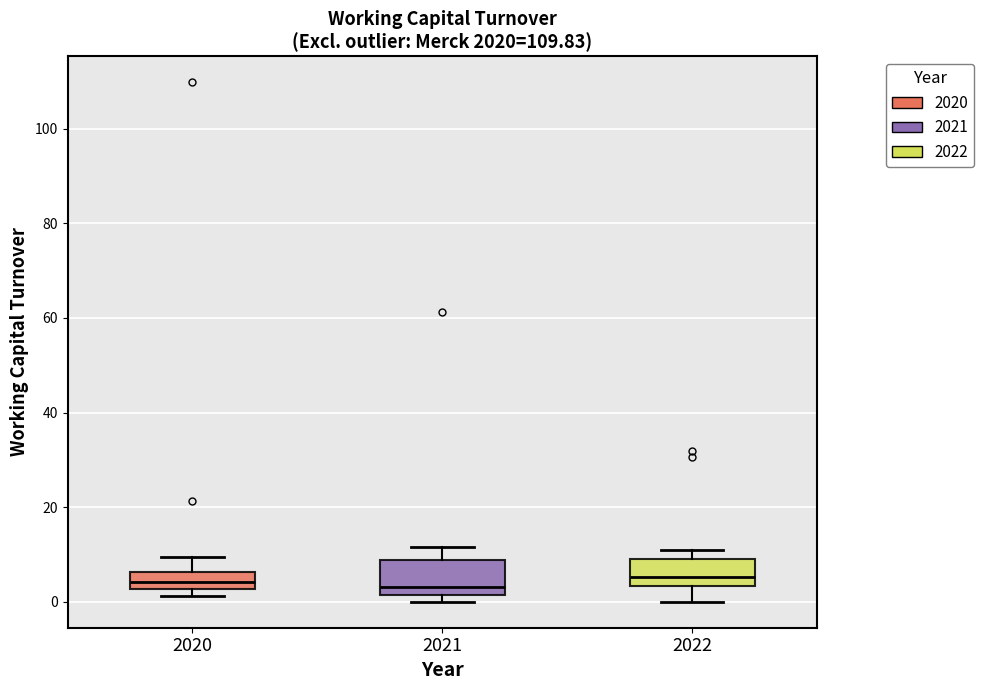

Reading left to right, transcribe this box plot: for each box, give where its median line is, the range the box spans, and where its two whiskers end, as read against the y-axis. The values are not printed on the chart, so give them approximately, as read against the axis.

2020: median 4, box 2 to 6, whiskers 2 (just below the box's lower edge) to 10
2021: median 4, box 2 to 8, whiskers 0 to 12
2022: median 6, box 4 to 10, whiskers 0 to 12